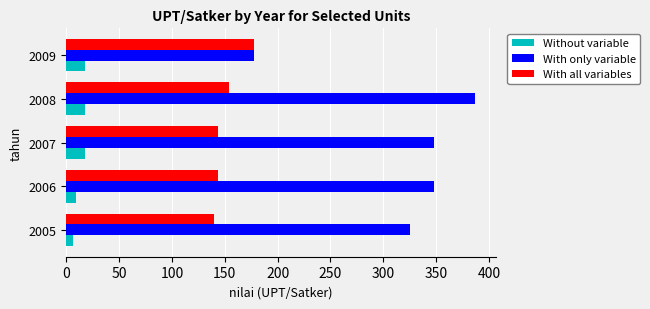

At 2005, list the series in order from largest to smallest.

With only variable, With all variables, Without variable